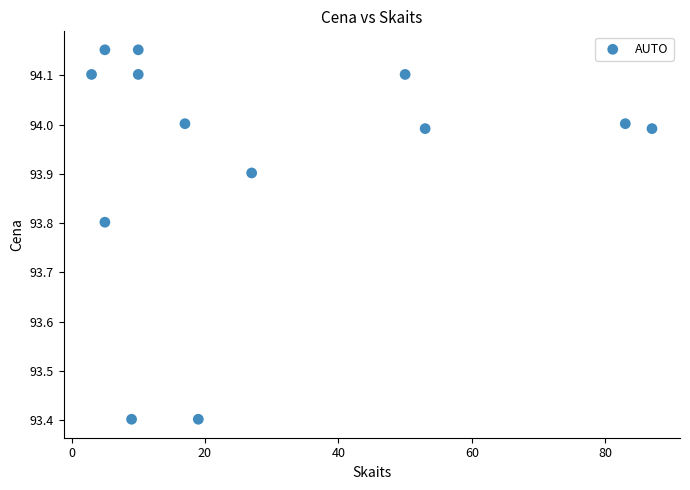

What is the range of X values (max minus min)?

84.0